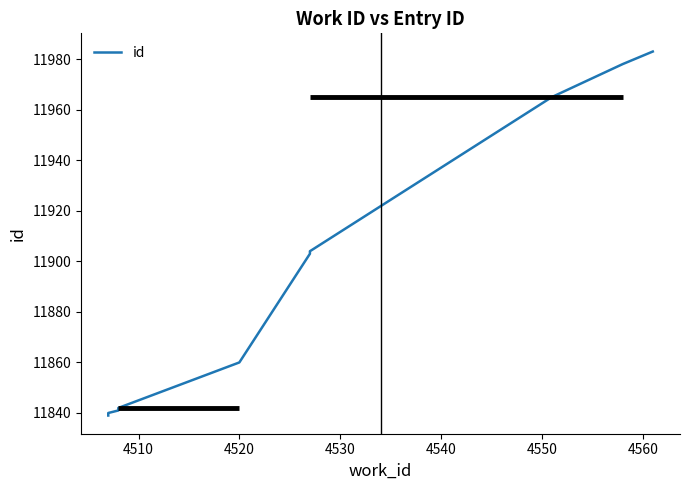

What is the ratio of the value at 4560 to the value at 4550?

1.0